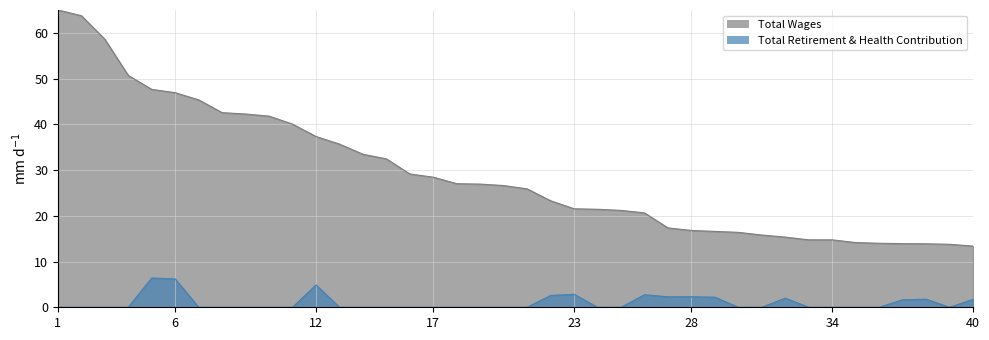

Which category has the highest value in the Total Wages series?

1